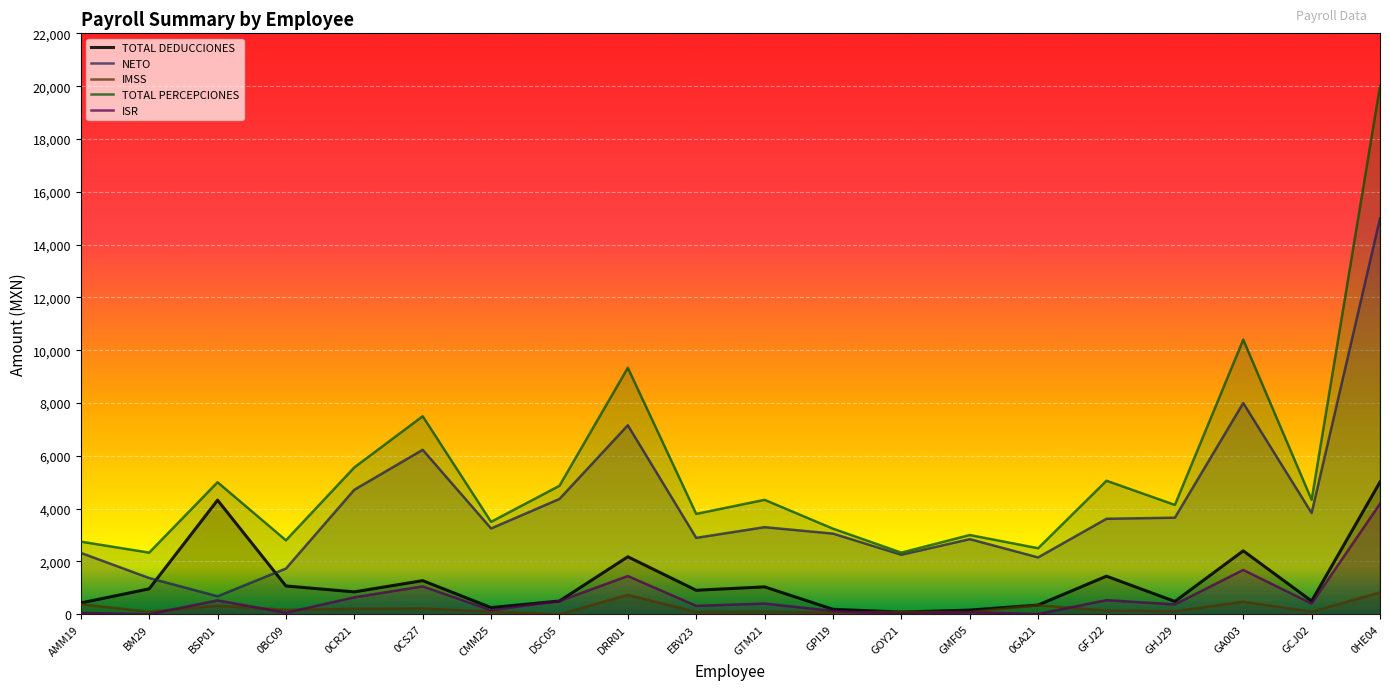

Reading right to left, transcribe all the data shown in this chart.

TOTAL DEDUCCIONES: 5008.1	499.8	2401.4	484.4	1441.2	347.4	156.4	81.0	186.8	1036.2	908.0	2177.0	499.4	251.4	1272.6	846.5	1070.8	4321.5	962.0	425.9
NETO: 14992.0	3833.6	7998.6	3656.2	3615.4	2152.6	2843.6	2252.4	3053.8	3297.0	2892.6	7156.4	4365.2	3248.6	6227.4	4713.6	1729.2	678.6	1371.4	2324.2
IMSS: 823.5	95.7	473.8	112.9	140.2	339.7	79.4	91.3	63.5	98.7	82.9	730.6	0.0	99.8	217.8	206.1	166.7	323.0	92.6	376.3
TOTAL PERCEPCIONES: 20000.1	4333.4	10400.0	4140.6	5056.6	2500.1	3000.0	2333.4	3240.6	4333.2	3800.6	9333.4	4864.6	3500.0	7500.0	5560.1	2800.0	5000.1	2333.4	2750.1
ISR: 4184.7	404.1	1677.5	371.5	533.7	7.7	77.0	0.0	123.4	404.1	317.1	1446.3	499.3	151.7	1054.7	640.4	55.2	523.6	0.0	49.8